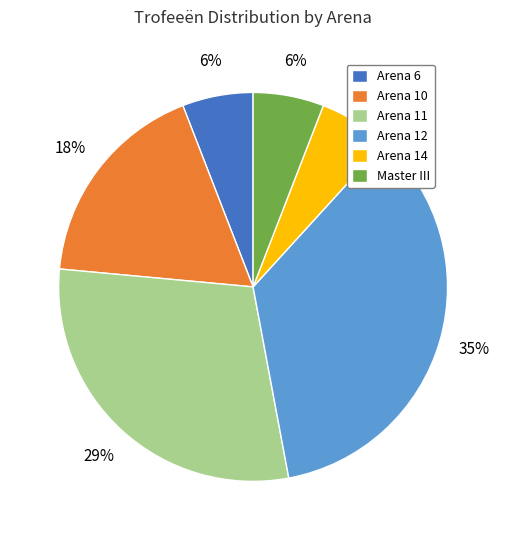

What percentage is the Arena 6 slice, to the nearest percent?

6%